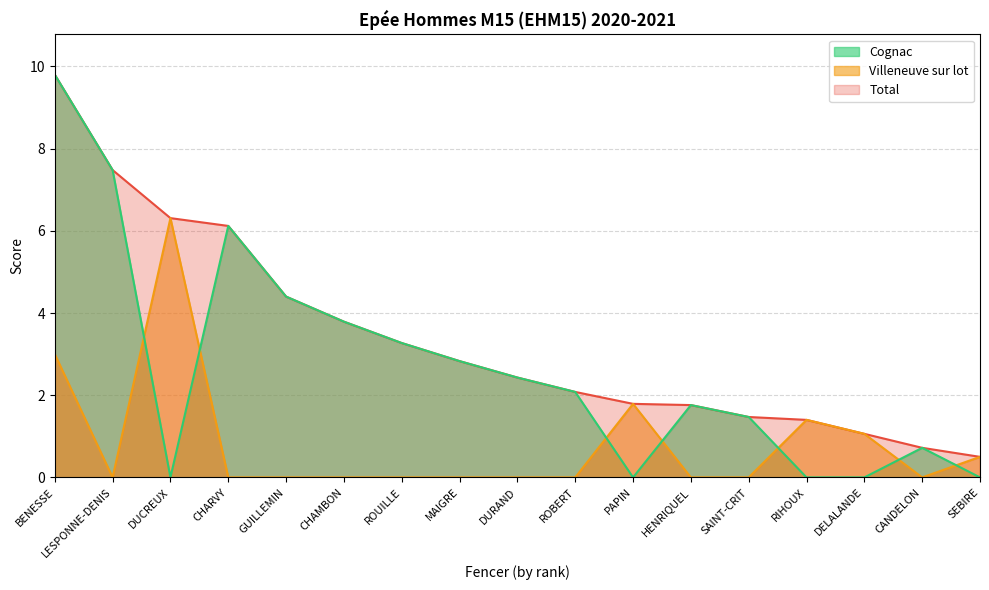

What is the difference between the highest and lowest values at CHAMBON?

3.8